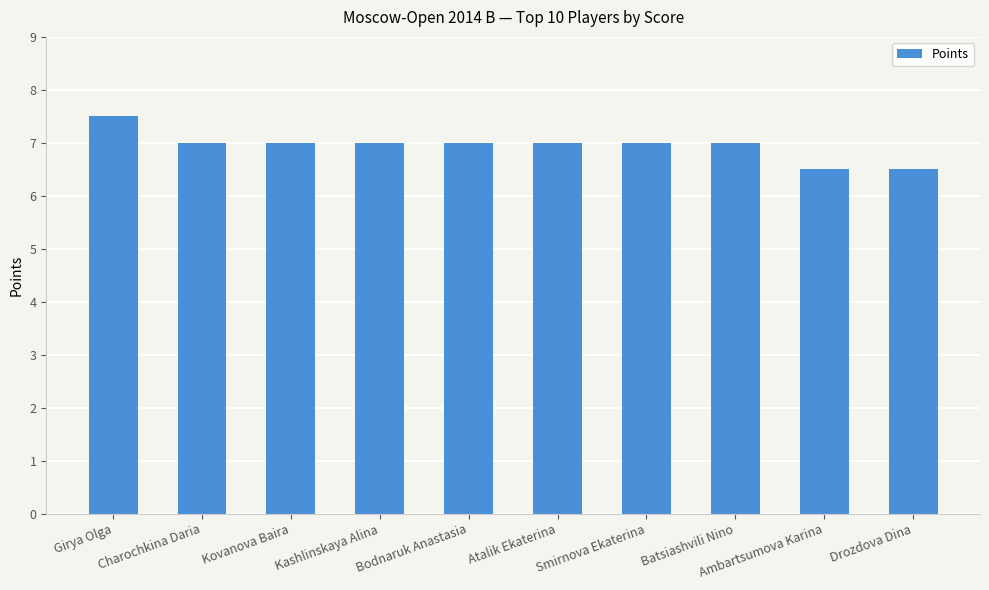

Reading right to left, extract all data points from this chart.

6.5	6.5	7.0	7.0	7.0	7.0	7.0	7.0	7.0	7.5